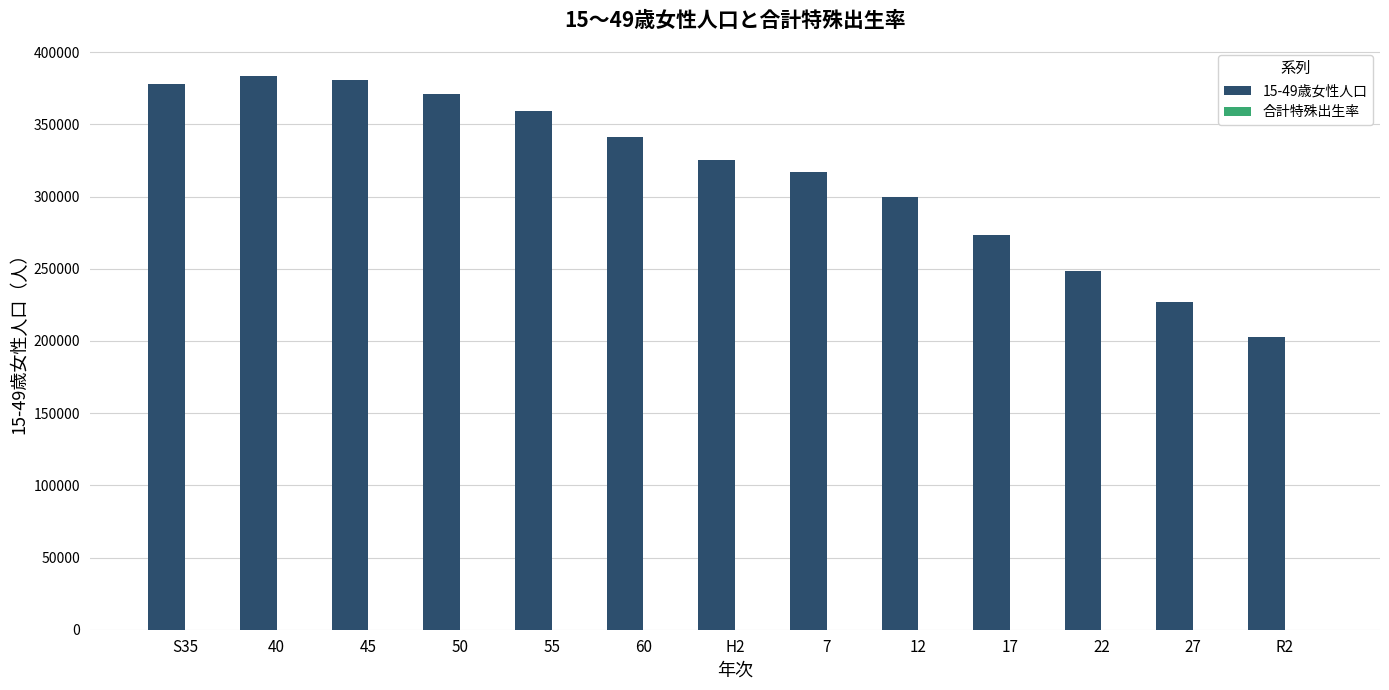

What is the maximum value shown in the chart?

383851.0